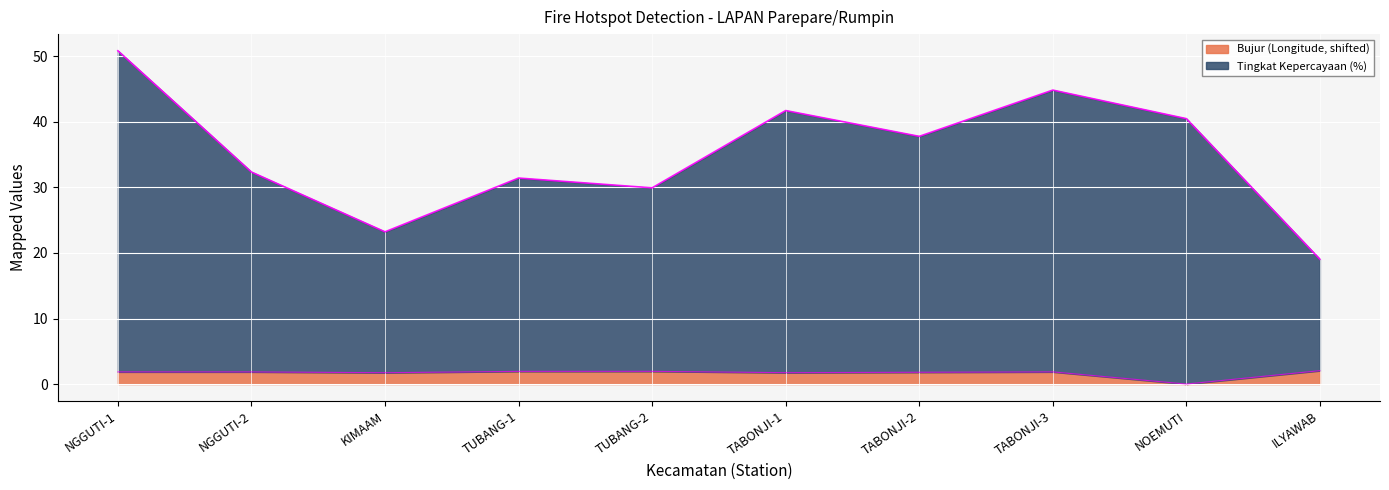

Which has a higher value, TUBANG-2 or NGGUTI-1?

TUBANG-2